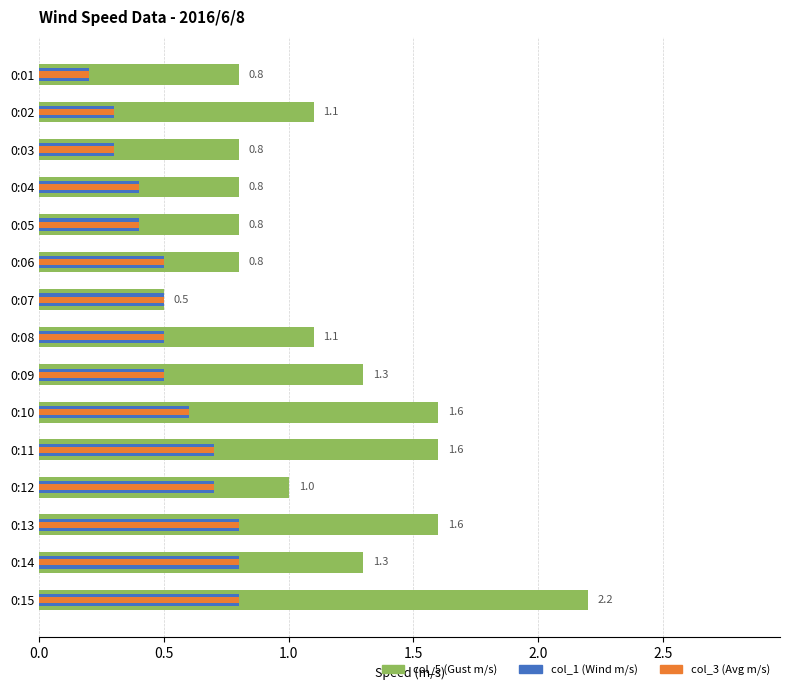

What is the total value across all series at 0:12?

2.4